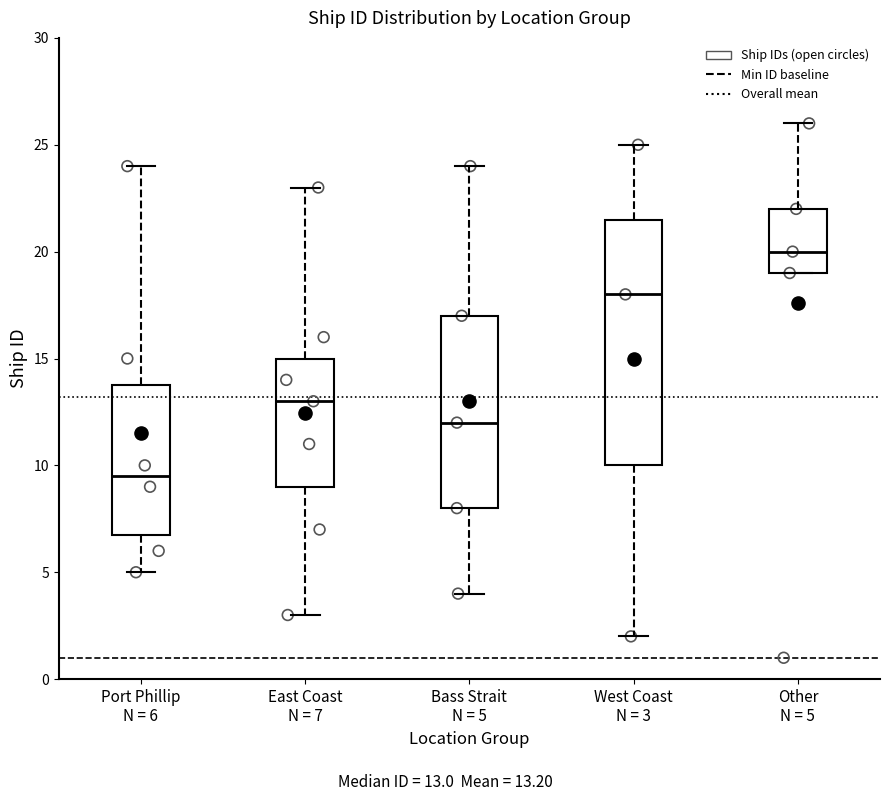

Reading left to right, read every box against the y-axis: the position of its median line, the range the box covers, and the ends of its whiskers. The values are not printed on the chart, so give them approximately, as read against the axis.

Port Phillip N = 6: median 9.5, box 7.0 to 14.0, whiskers 5.0 to 24.0
East Coast N = 7: median 13.0, box 9.0 to 15.0, whiskers 3.0 to 23.0
Bass Strait N = 5: median 12.0, box 8.0 to 17.0, whiskers 4.0 to 24.0
West Coast N = 3: median 18.0, box 10.0 to 21.5, whiskers 2.0 to 25.0
Other N = 5: median 20.0, box 19.0 to 22.0, whiskers 19.0 to 26.0